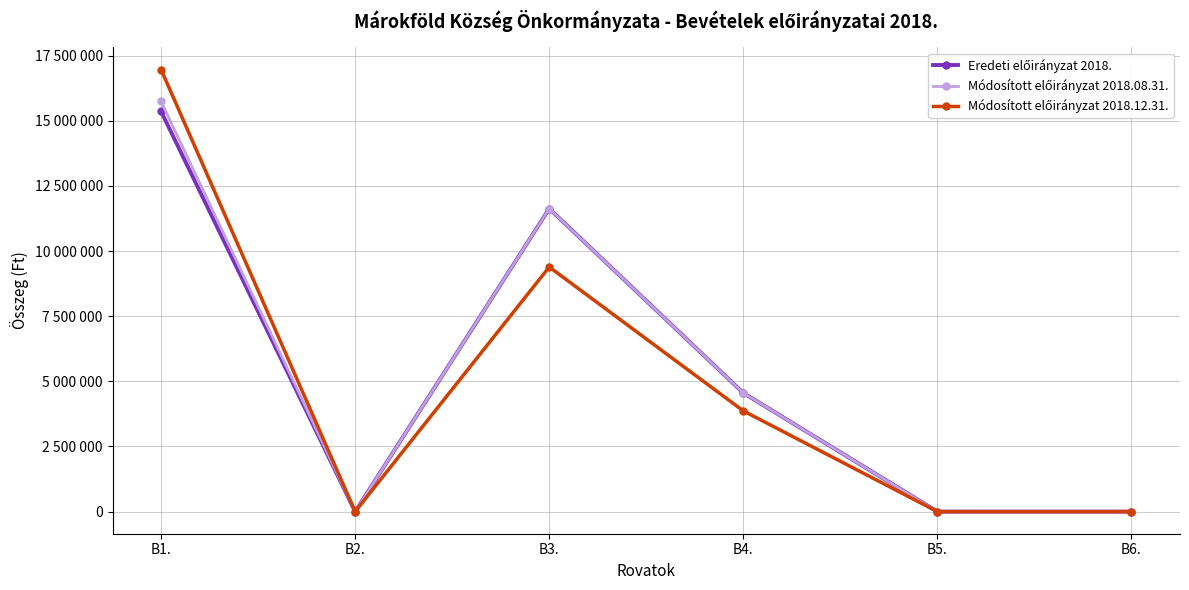

Is this an area chart (filled region under the line)?

No